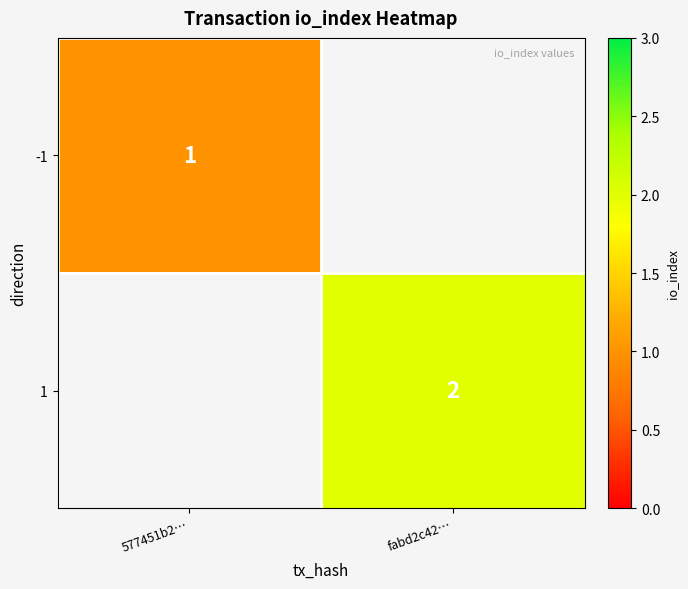

The value of 1 at fabd2c42… is 3. True or false?

False